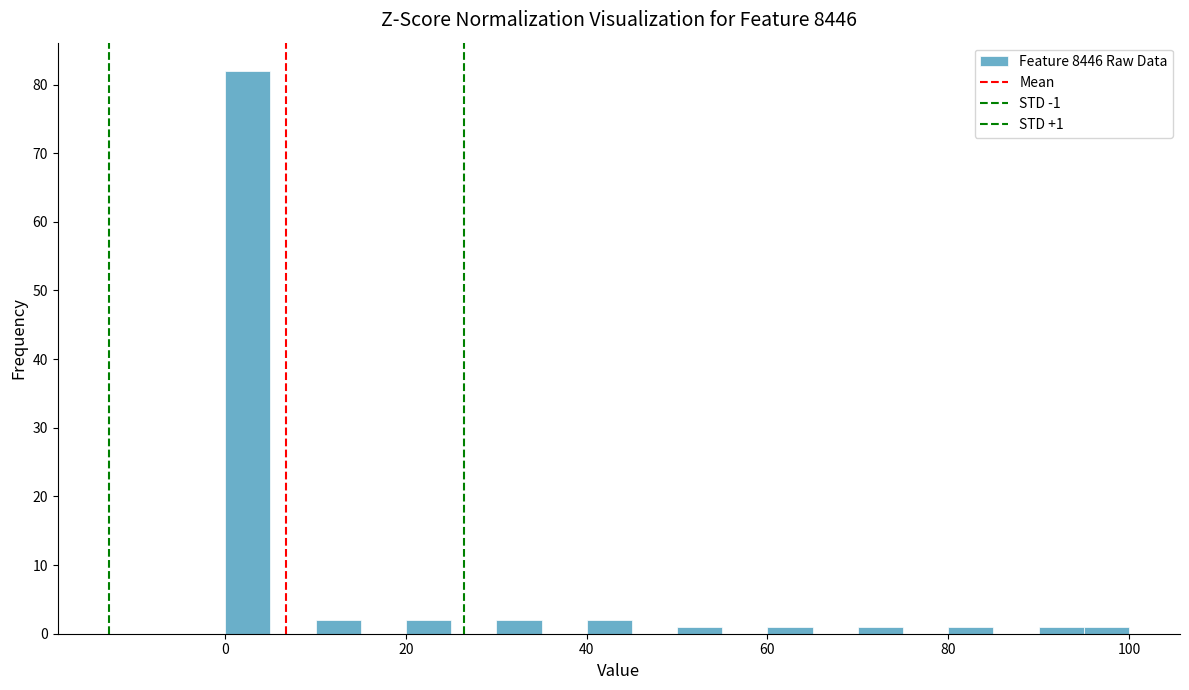

Read against the x-axis, roughly where is the centre of the tallest bar?

2